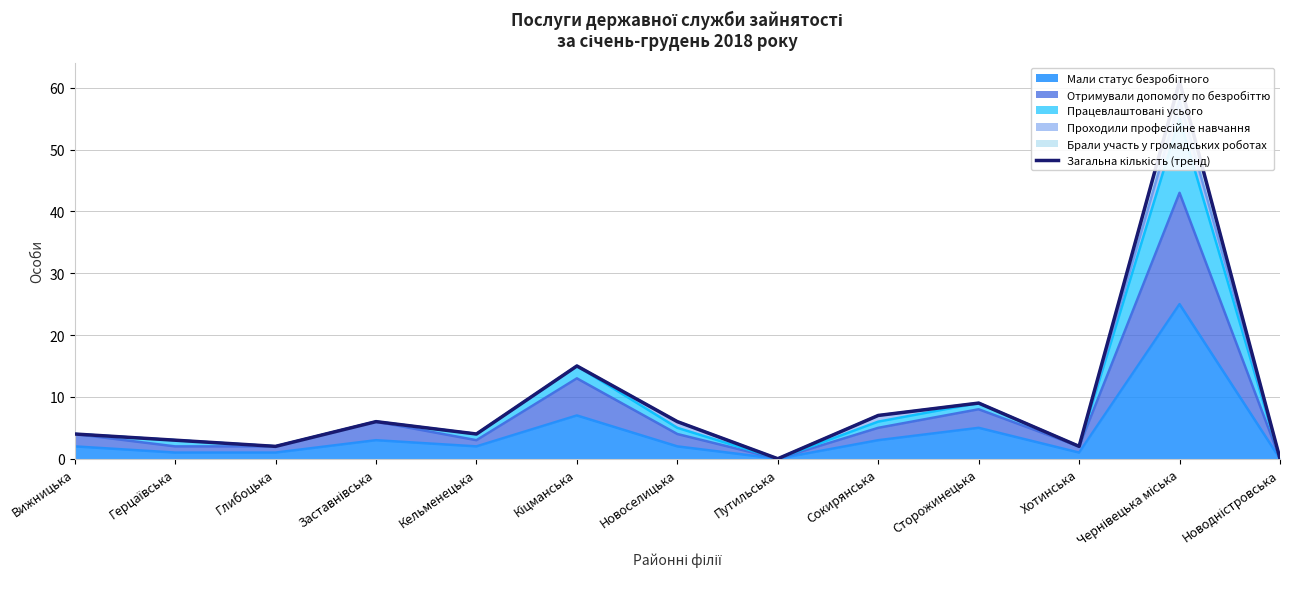

Rank the categories by value from highest to lowest.

Чернівецька міська, Кіцманська, Сторожинецька, Сокирянська, Заставнівська, Новоселицька, Вижницька, Кельменецька, Герцаївська, Глибоцька, Хотинська, Путильська, Новодністровська